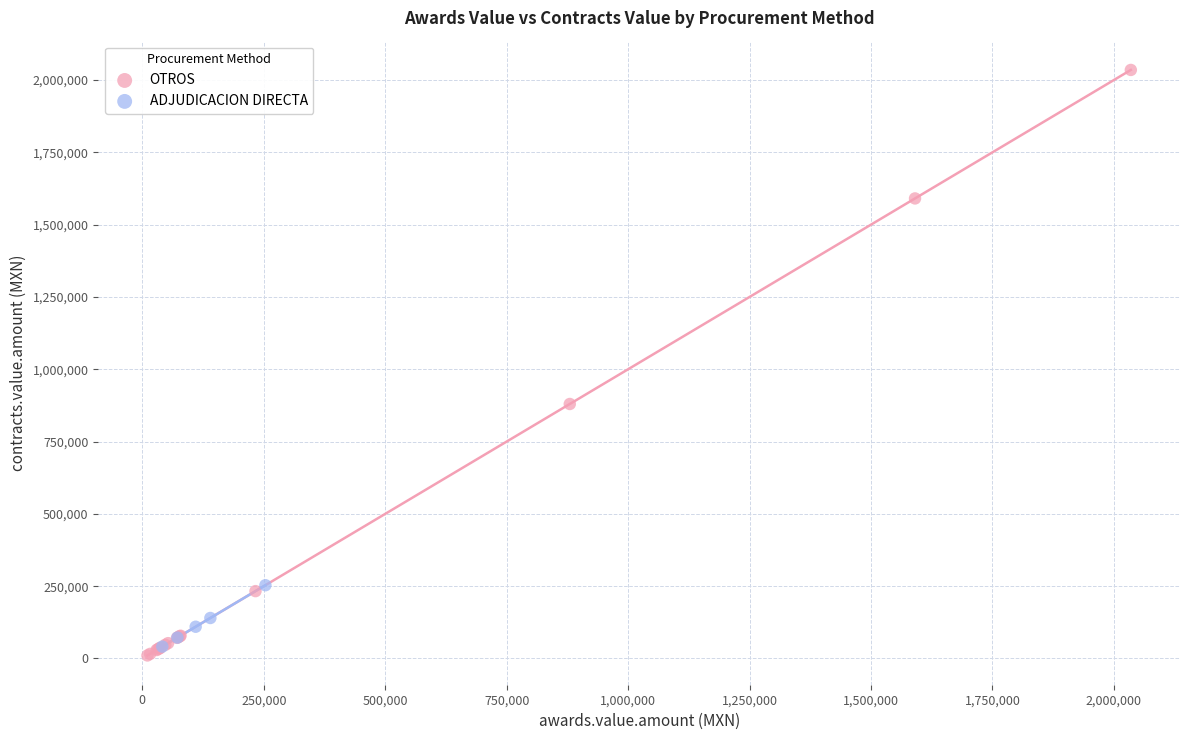

Which series has the largest Y range (max minus min)?

OTROS